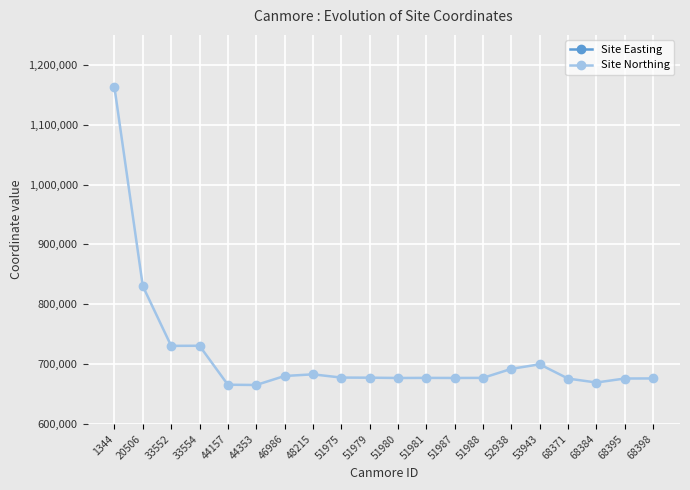

What is the difference between the second highest and second lowest values in the Site Easting series?

167763